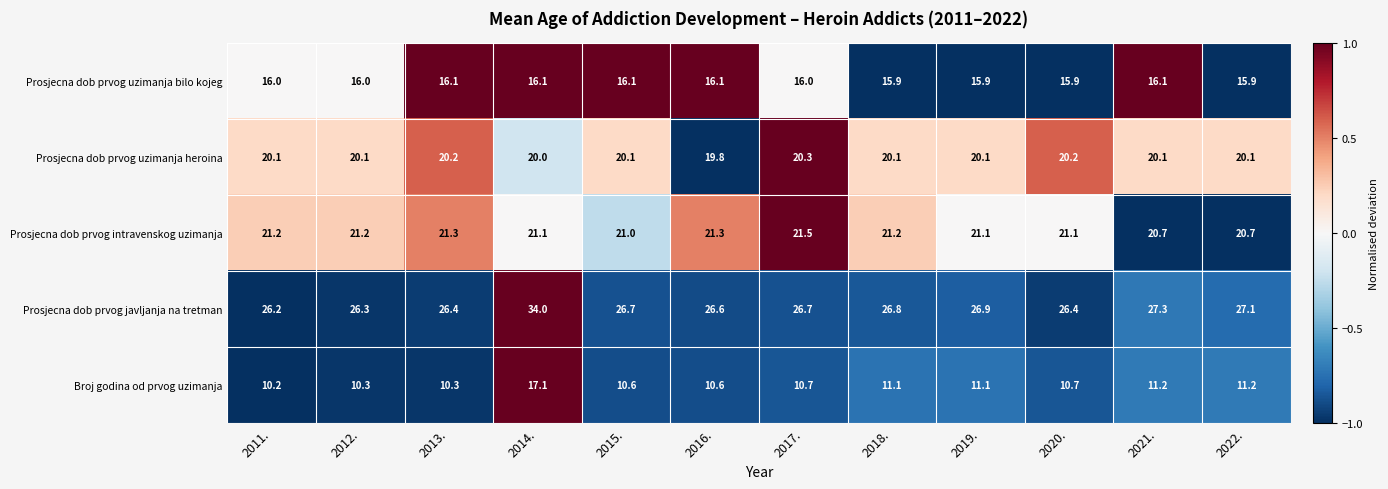

List the series in order of their peak value, lowest first.

Prosjecna dob prvog uzimanja bilo kojeg, Broj godina od prvog uzimanja, Prosjecna dob prvog uzimanja heroina, Prosjecna dob prvog intravenskog uzimanja, Prosjecna dob prvog javljanja na tretman